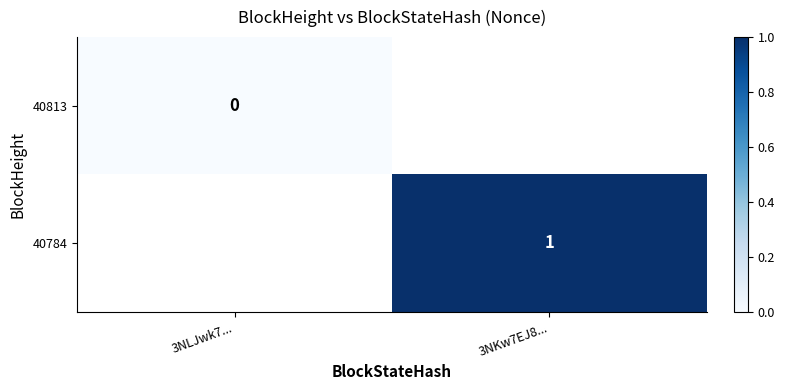

True or false: 40784 has a value of 2 at 3NKw7EJ8....

False